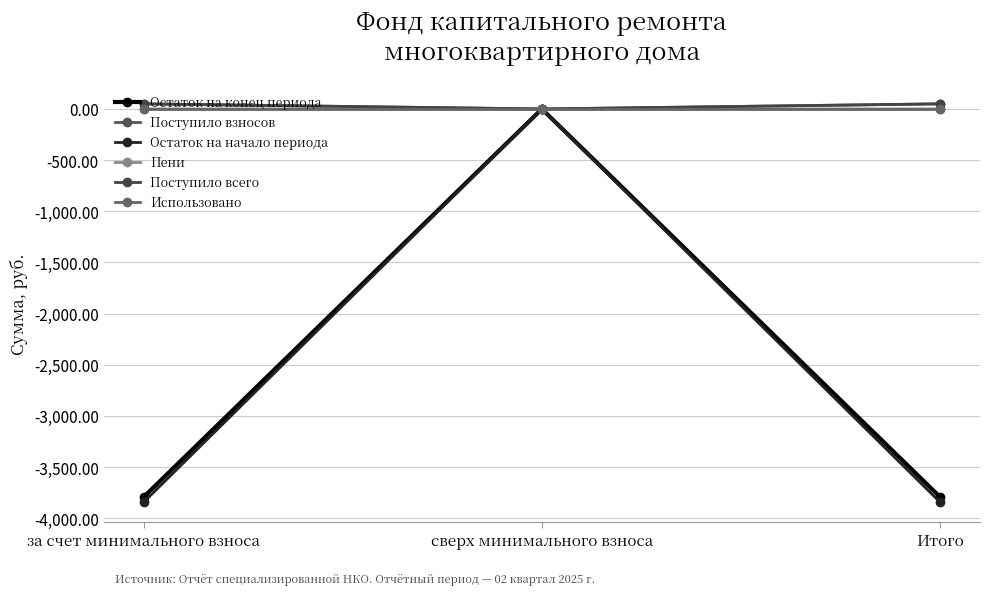

At which category does the chart reach its minimum across all series?

за счет минимального взноса